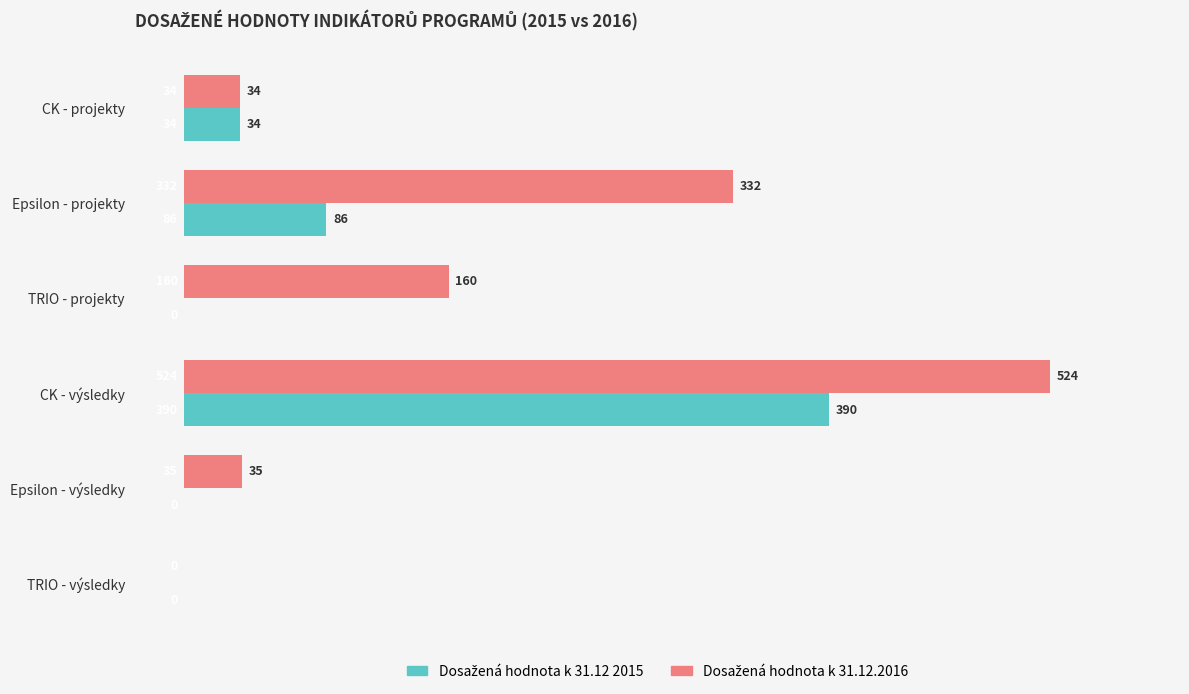

What is the total value across all series at CK - výsledky?

914